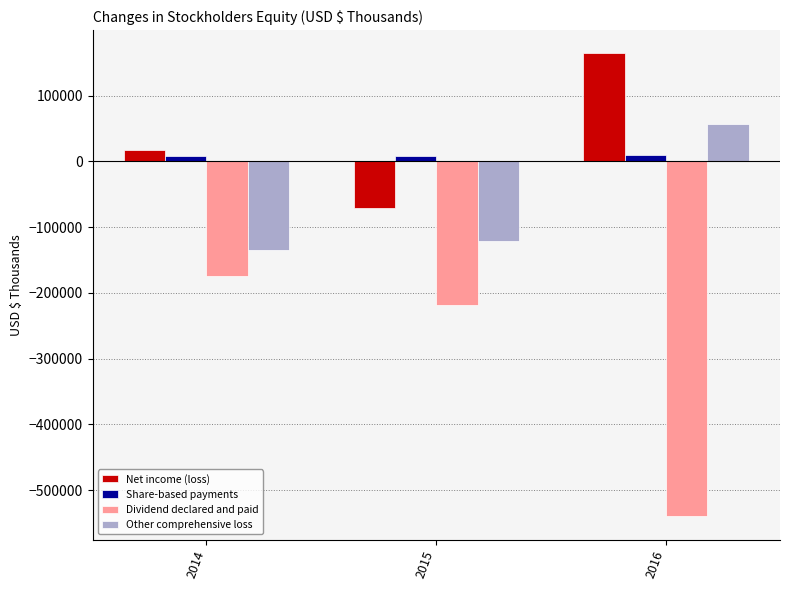

What are all the series names shown in the legend?

Net income (loss), Share-based payments, Dividend declared and paid, Other comprehensive loss